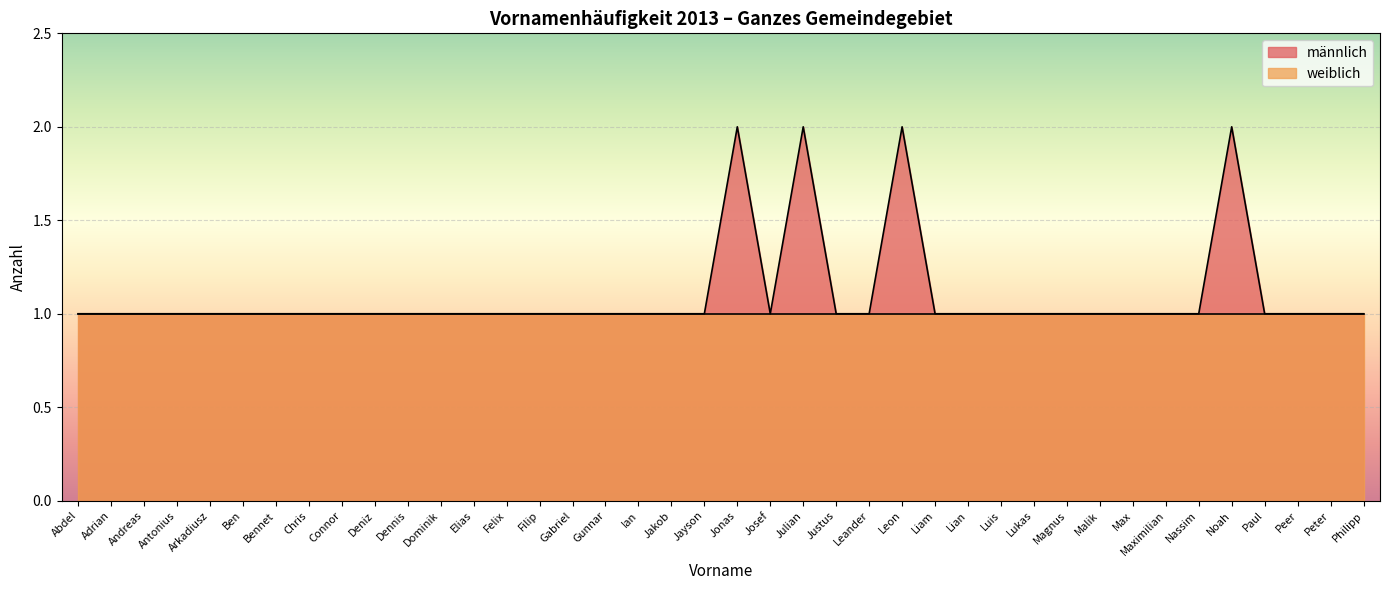

What is the minimum value shown in the chart?

1